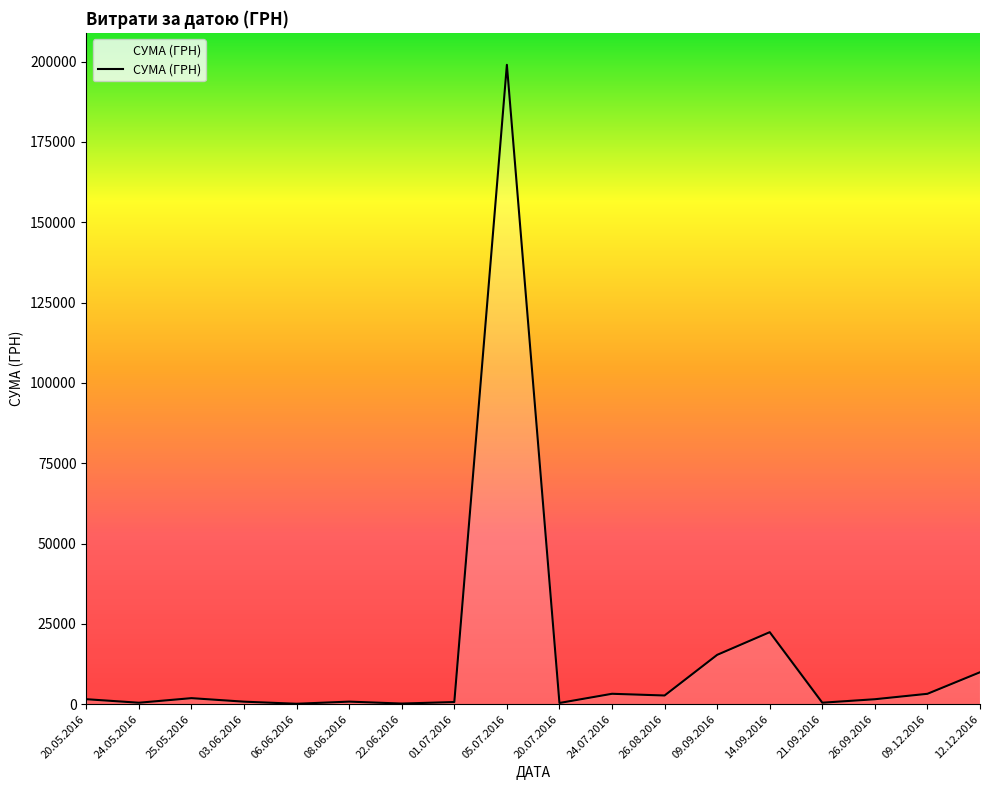

How many lines are shown in the chart?

1